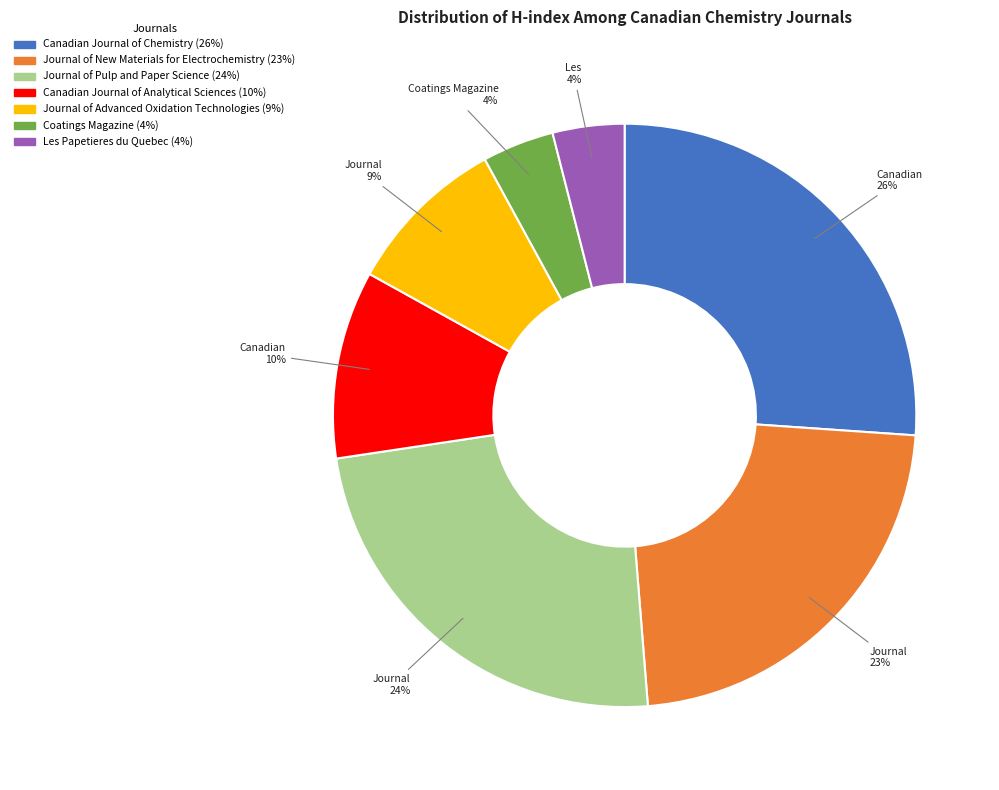

To the nearest percent, what is the average slice percentage?

14%